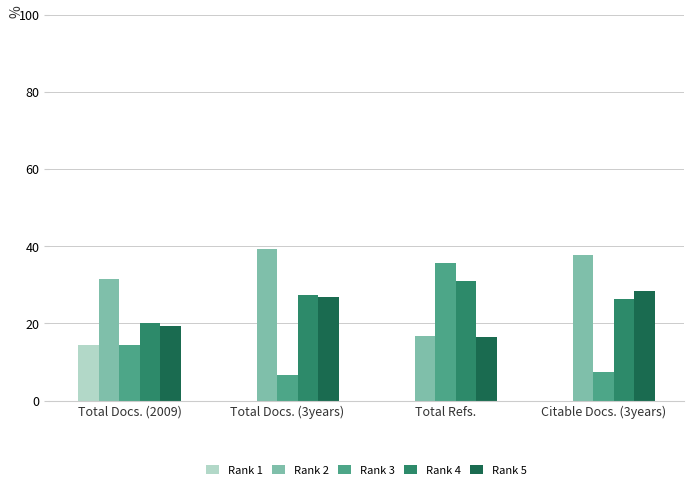

Which series has the widest spread of values?

Rank 3